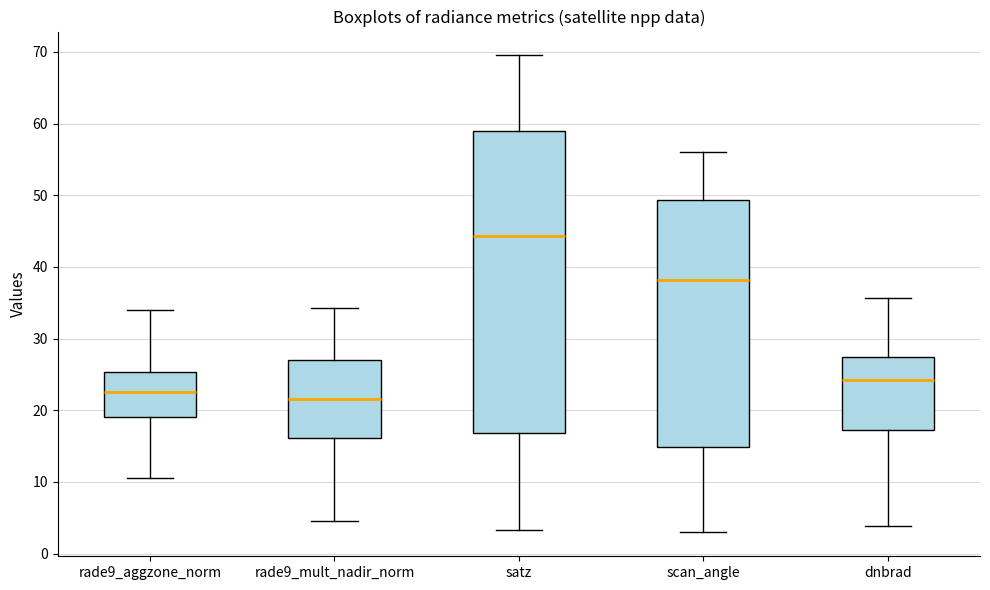

Comparing the boxes themselves (not the whiskers), which one is the tallest?

satz